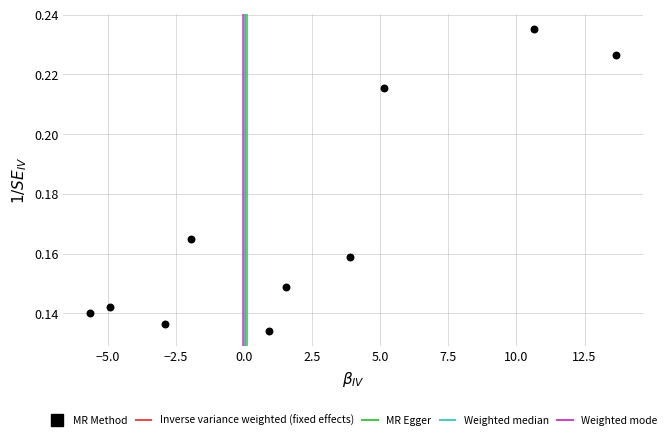

What is the average X value?

2.0